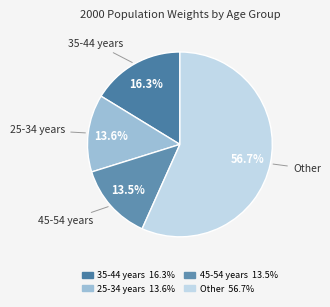

To the nearest percent, what is the average slice percentage?

25%